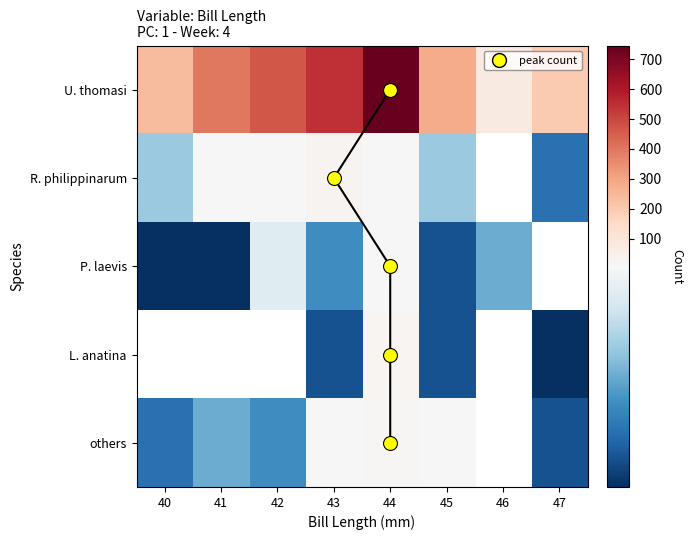

Rank the series at 44 from highest to lowest value.

U. thomasi, L. anatina, others, R. philippinarum, P. laevis